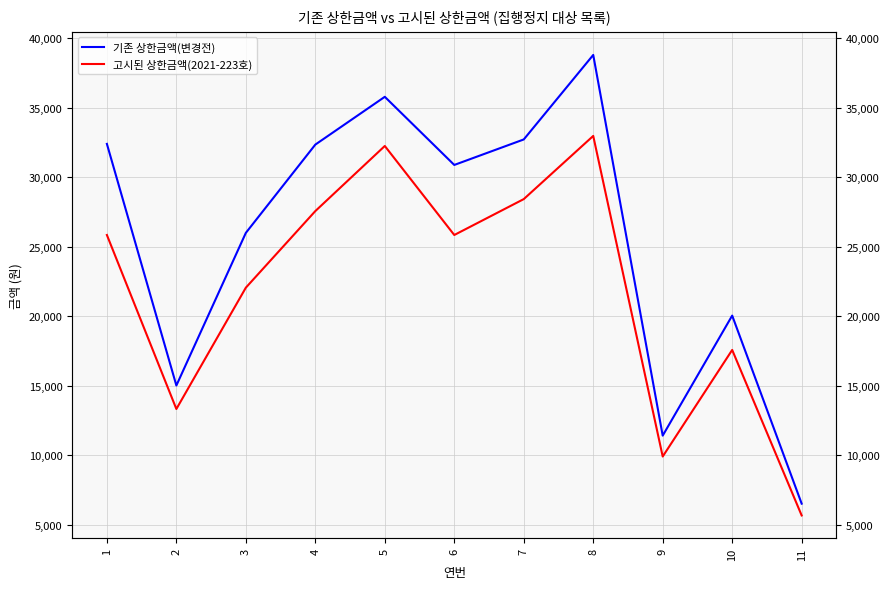

How many categories are shown in the chart?

11